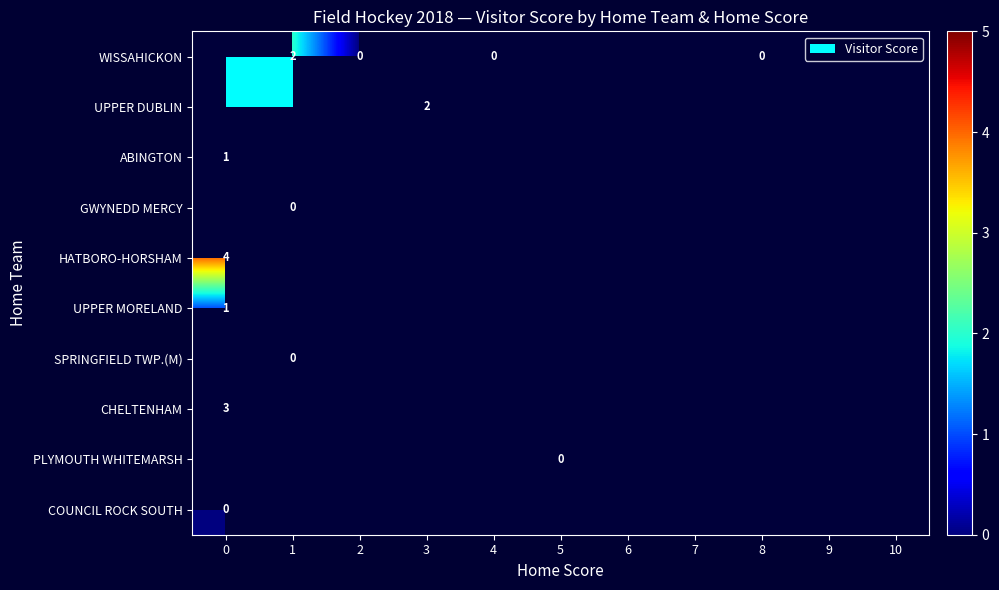

Is it true that WISSAHICKON equals 3 at 1?

False